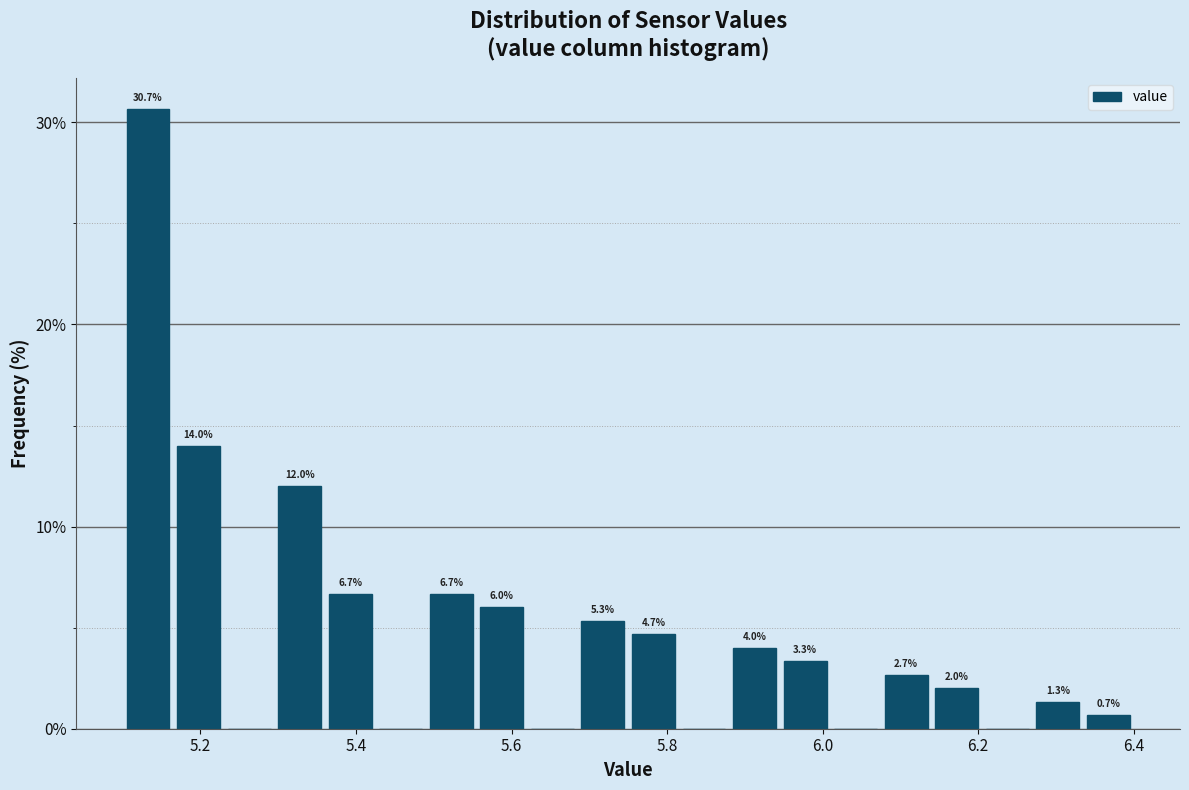

Read against the x-axis, roughly where is the centre of the tallest bar?

5.14